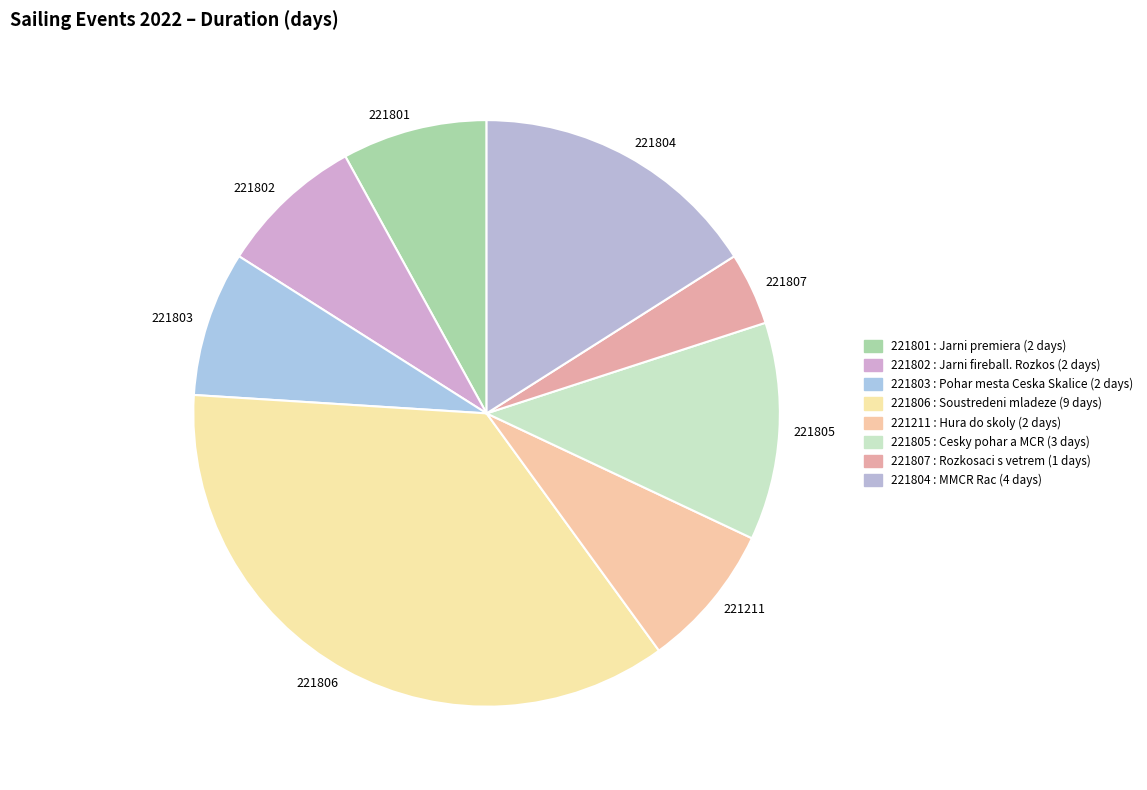

Between 221805 and 221802, which is larger?

221805